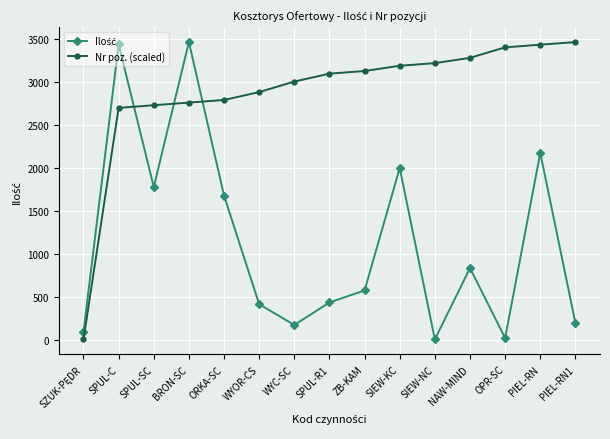

How many data points in Nr poz. (scaled) are less than 3093?

7